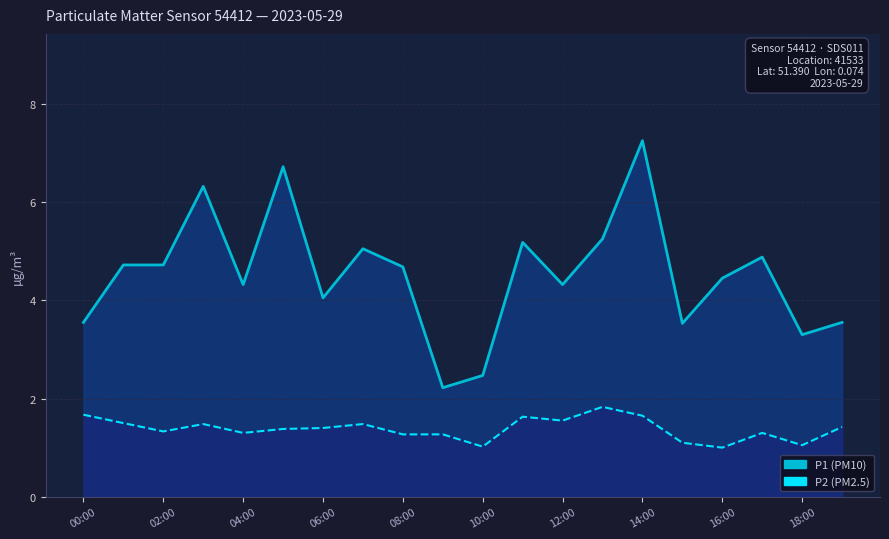

Which category has the highest value across all series?

14:00